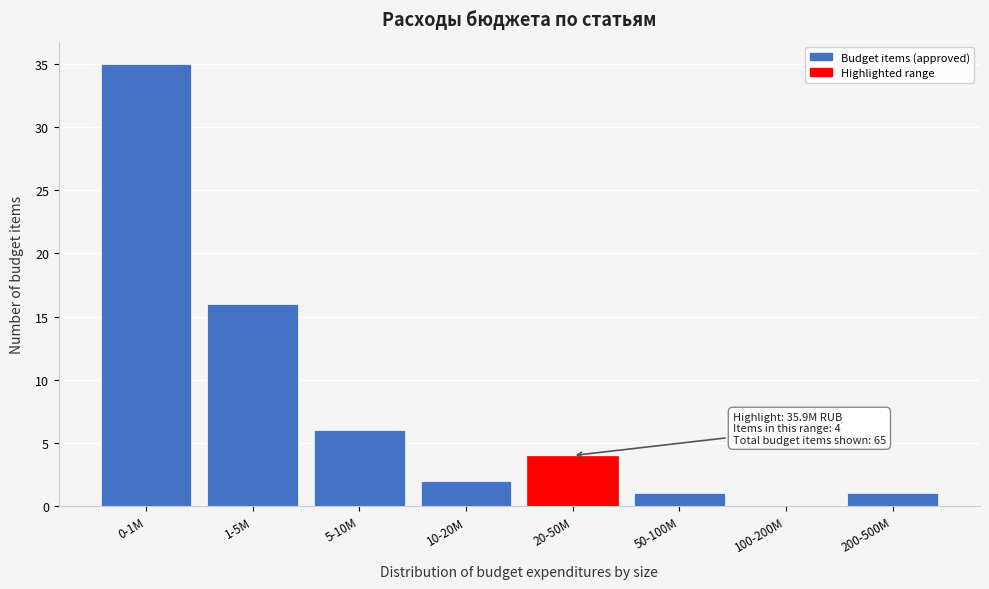

Reading left to right, transcribe all the data shown in this chart.

0-1M=35	1-5M=16	5-10M=6	10-20M=2	20-50M=4	50-100M=1	100-200M=0	200-500M=1